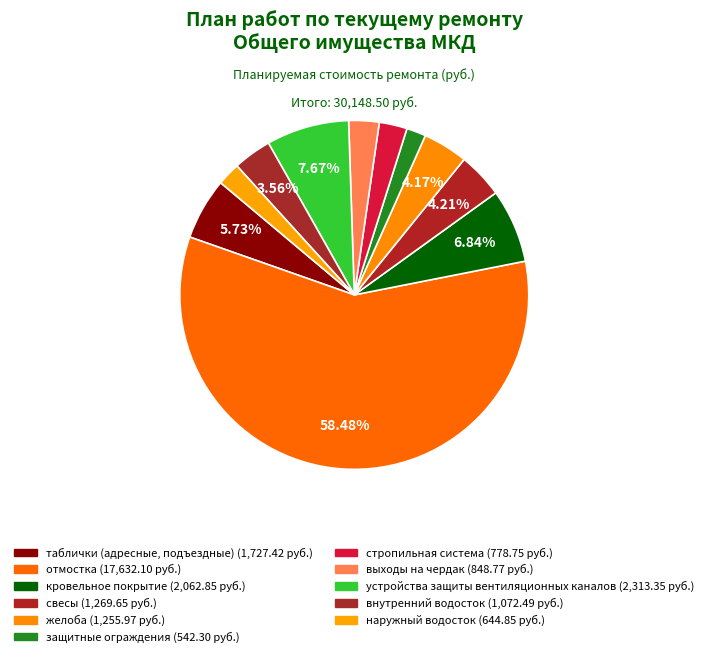

To the nearest percent, what is the difference between the largest and smallest slice percentages?

57%